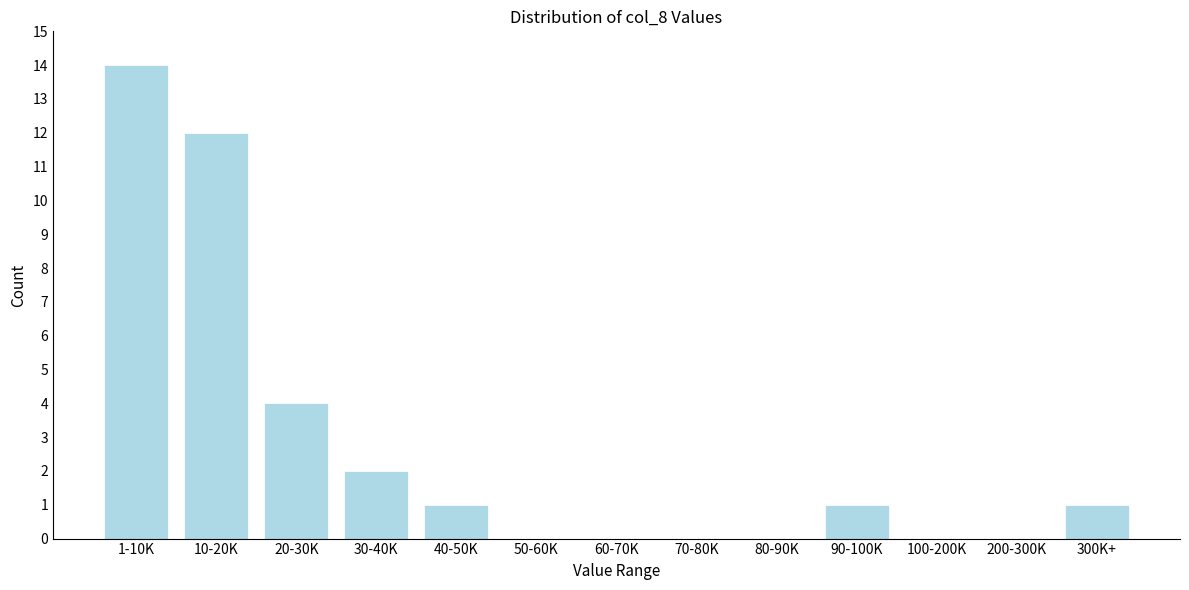

Reading left to right, what are all the values shown in this chart?

1-10K=14	10-20K=12	20-30K=4	30-40K=2	40-50K=1	50-60K=0	60-70K=0	70-80K=0	80-90K=0	90-100K=1	100-200K=0	200-300K=0	300K+=1